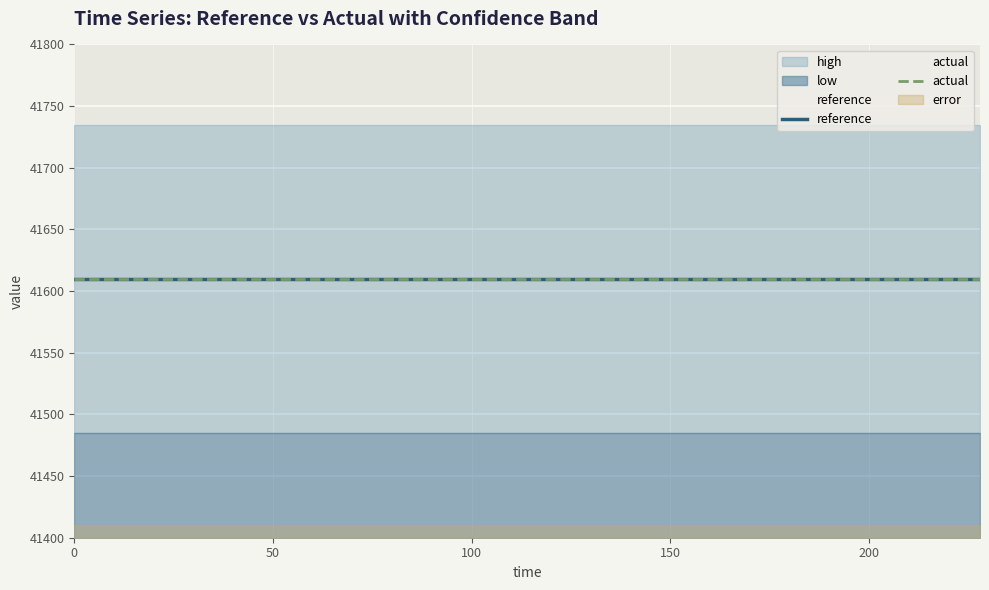

Is it true that actual equals 41610.0 at 84?

True